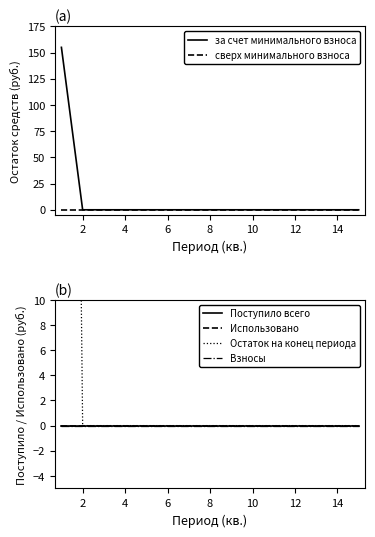

List the series in order of their peak value, highest first.

за счет минимального взноса, Остаток на конец периода, сверх минимального взноса, Поступило всего, Использовано, Взносы